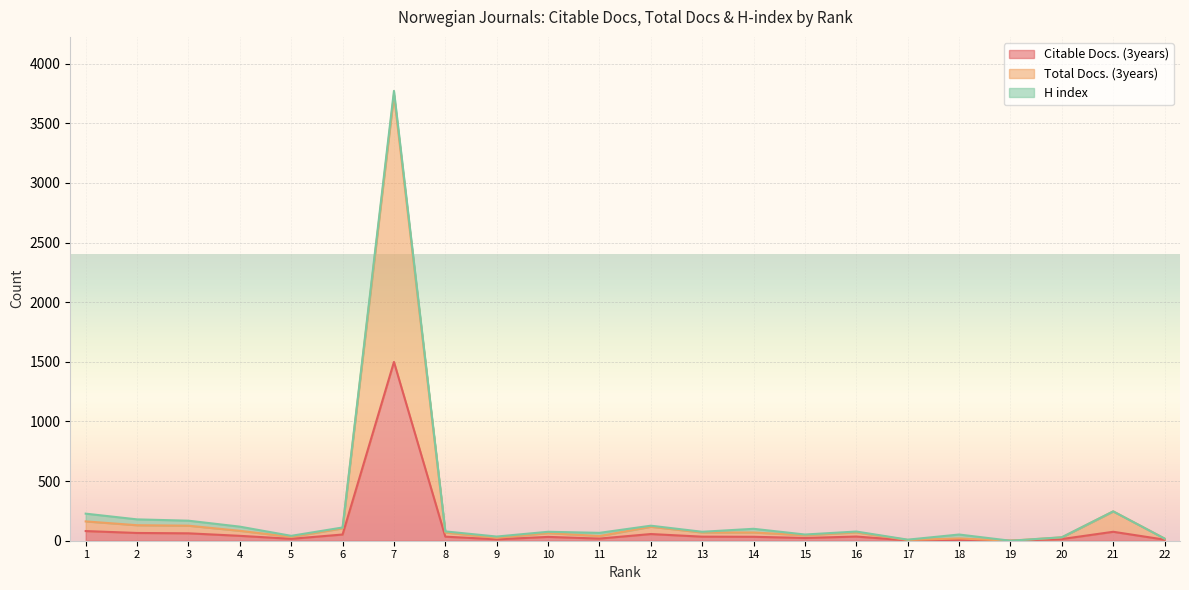

In Total Docs. (3years), how many points are lower than both neighbors (excluding endpoints)?

6